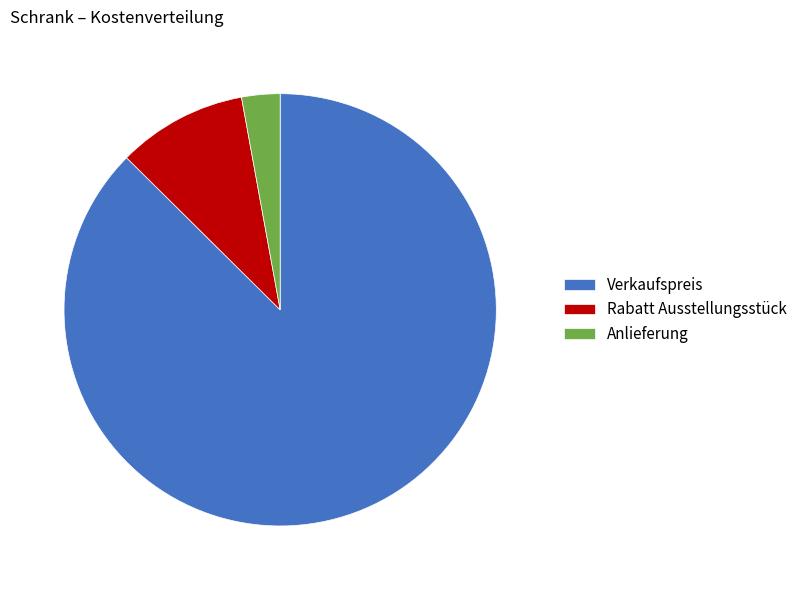

Is it true that Anlieferung is 3% of the pie?

True